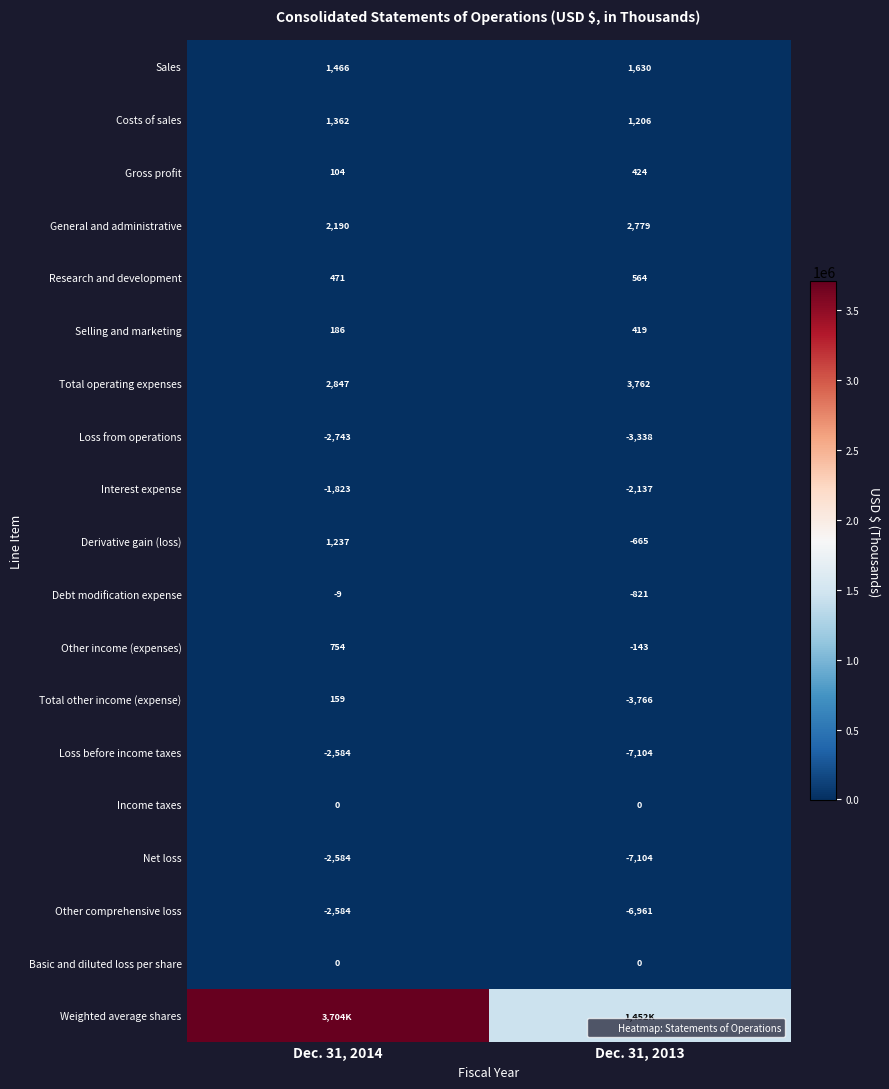

Which series has the largest total across all categories?

Weighted average shares